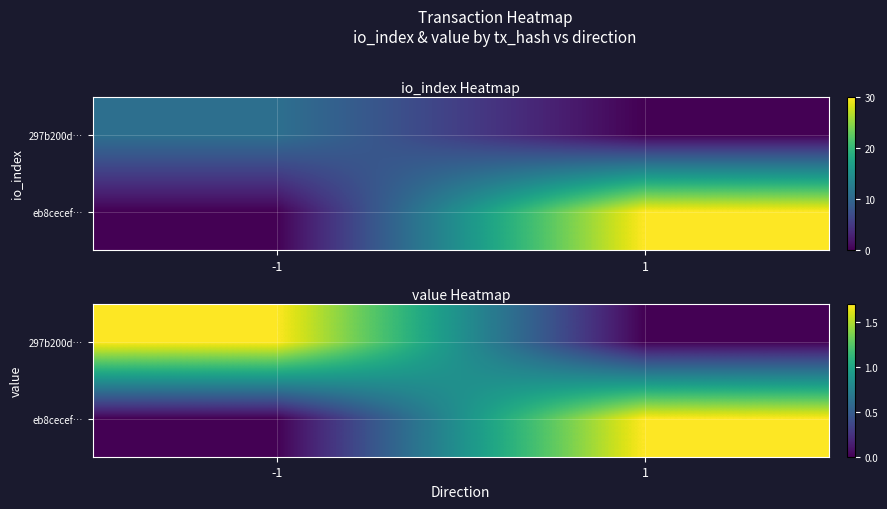

Where does the 297b200d… series first go above 1?

-1